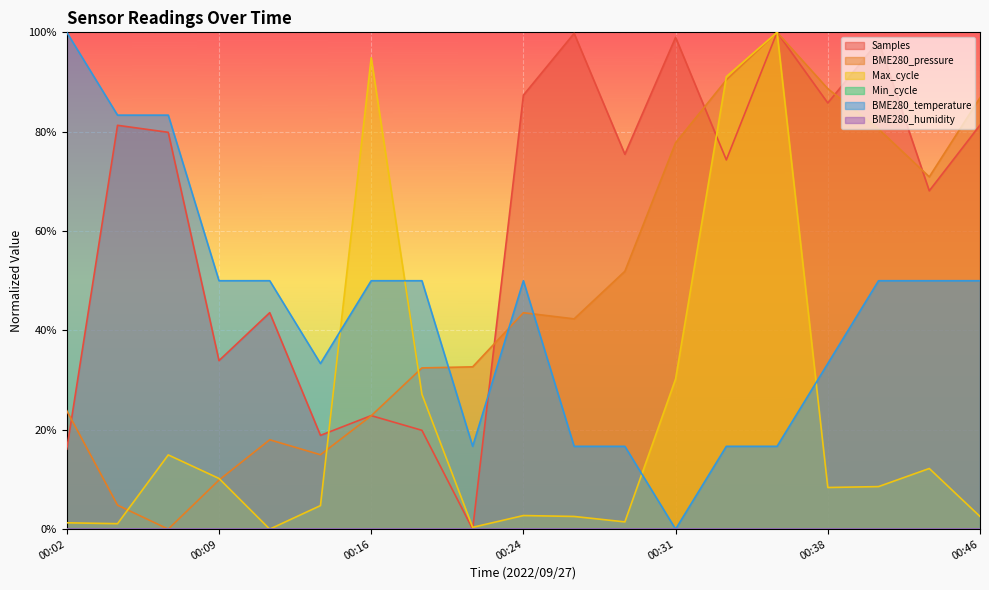

What is the difference between the maximum and minimum values in the Samples series?

1.0